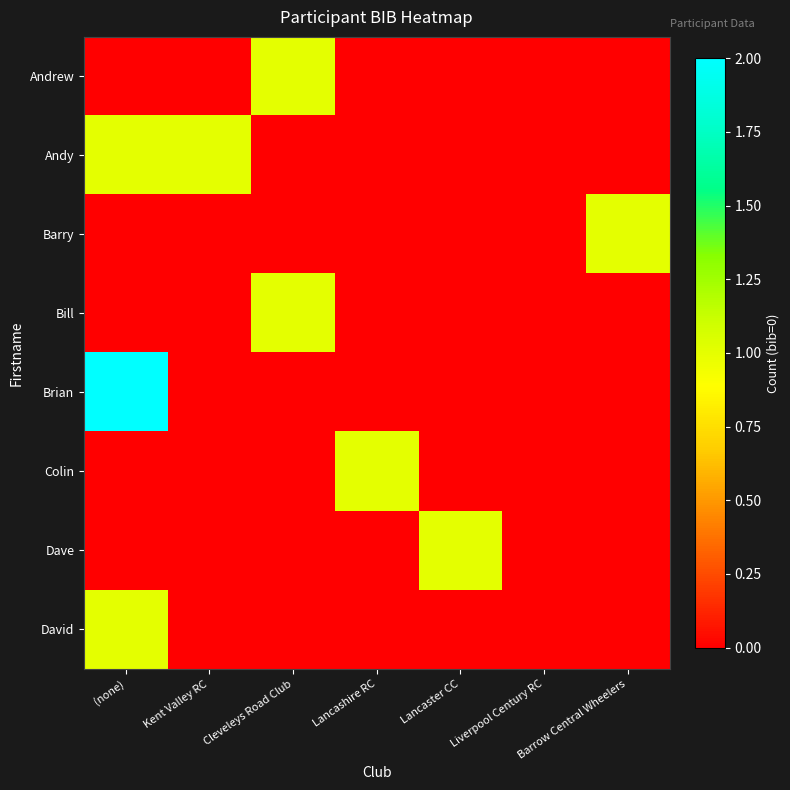

Which has a higher value, Lancashire RC or Barrow Central Wheelers?

Lancashire RC